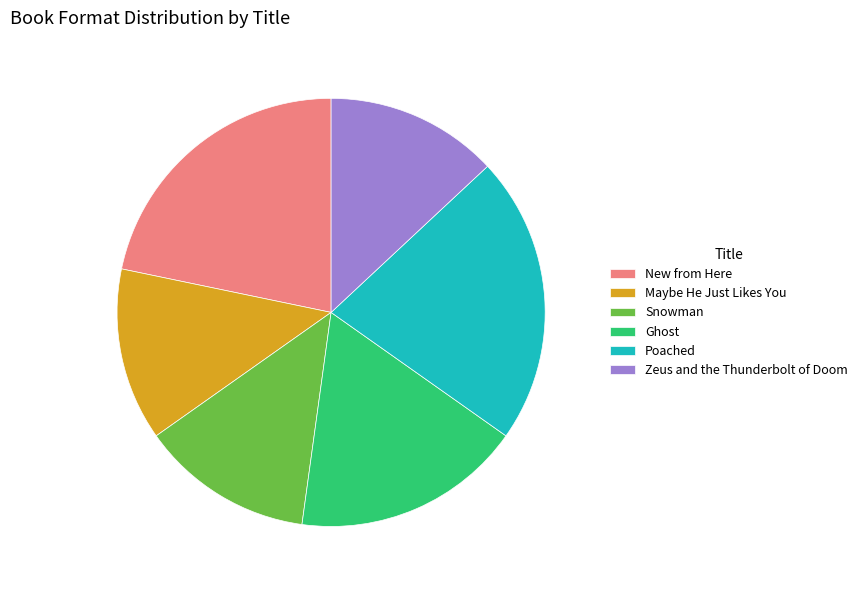

Is it true that Zeus and the Thunderbolt of Doom is 2% of the pie?

False